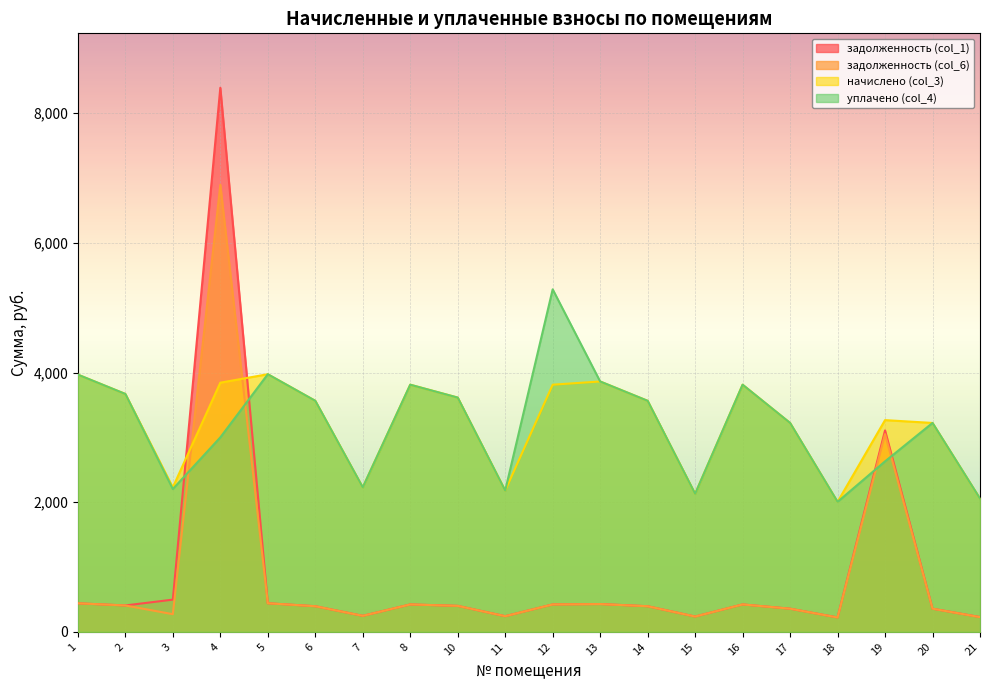

Reading left to right, transcribe all the data shown in this chart.

задолженность (col_1): 1=440.9	2=407.8	3=497.8	4=8393.0	5=441.9	6=396.1	7=247.7	8=423.7	10=401.6	11=242.2	12=423.7	13=429.9	14=396.1	15=236.8	16=423.7	17=358.1	18=223.1	19=3107.9	20=358.1	21=228.9
задолженность (col_6): 1=440.9	2=407.8	3=273.1	4=6896.4	5=441.6	6=396.1	7=247.7	8=423.7	10=401.6	11=242.2	12=423.7	13=429.2	14=396.1	15=236.7	16=423.7	17=358.1	18=222.6	19=3050.8	20=358.1	21=227.8
начислено (col_3): 1=3968.2	2=3670.1	3=2229.4	4=3844.0	5=3974.4	6=3564.5	7=2229.4	8=3812.9	10=3614.2	11=2179.7	12=3812.9	13=3862.6	14=3564.5	15=2130.0	16=3812.9	17=3223.0	18=2005.8	19=3266.5	20=3223.0	21=2055.5
уплачено (col_4): 1=3968.2	2=3670.1	3=2204.0	4=3000.0	5=3974.4	6=3564.5	7=2229.4	8=3812.9	10=3614.2	11=2179.7	12=5283.7	13=3862.6	14=3564.5	15=2130.0	16=3812.9	17=3223.0	18=2006.1	19=2630.4	20=3223.0	21=2056.1